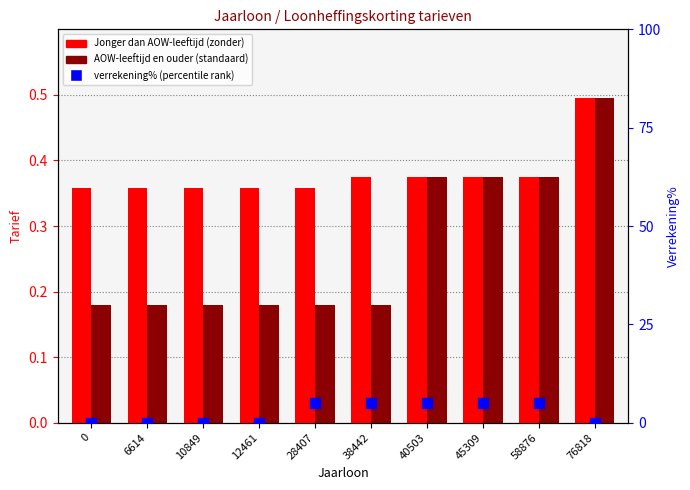

At which category is the sum across all series the highest?

40503